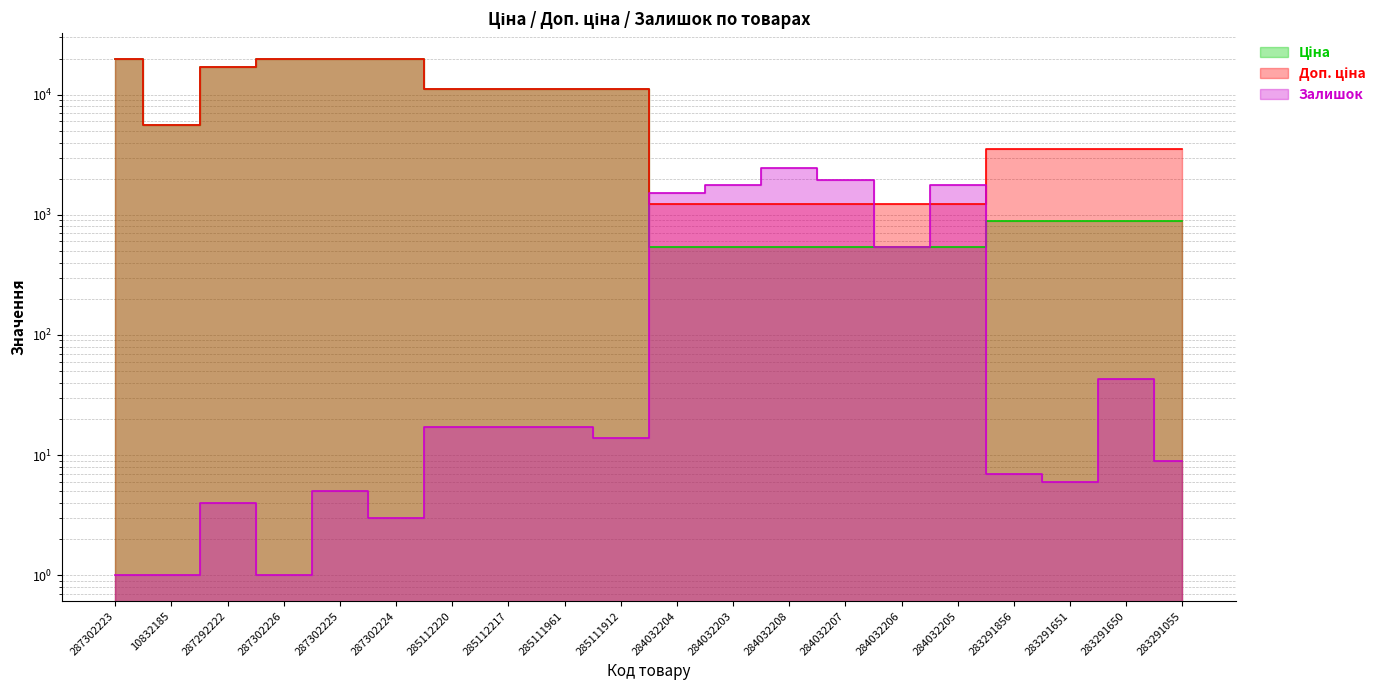

True or false: Залишок has a value of 17.0 at 285112217.

True